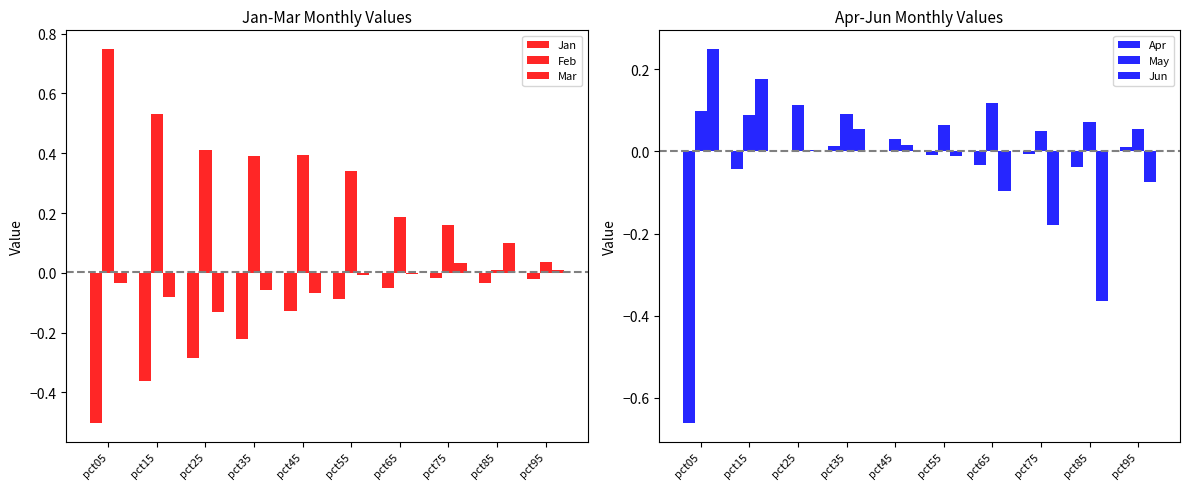

Reading right to left, transcribe all the data shown in this chart.

Jan: pct95=-0.0	pct85=-0.0	pct75=-0.0	pct65=-0.1	pct55=-0.1	pct45=-0.1	pct35=-0.2	pct25=-0.3	pct15=-0.4	pct05=-0.5
Feb: pct95=0.0	pct85=0.0	pct75=0.2	pct65=0.2	pct55=0.3	pct45=0.4	pct35=0.4	pct25=0.4	pct15=0.5	pct05=0.7
Mar: pct95=0.0	pct85=0.1	pct75=0.0	pct65=-0.0	pct55=-0.0	pct45=-0.1	pct35=-0.1	pct25=-0.1	pct15=-0.1	pct05=-0.0
Apr: pct95=0.0	pct85=-0.0	pct75=-0.0	pct65=-0.0	pct55=-0.0	pct45=0.0	pct35=0.0	pct25=0.0	pct15=-0.0	pct05=-0.7
May: pct95=0.1	pct85=0.1	pct75=0.1	pct65=0.1	pct55=0.1	pct45=0.0	pct35=0.1	pct25=0.1	pct15=0.1	pct05=0.1
Jun: pct95=-0.1	pct85=-0.4	pct75=-0.2	pct65=-0.1	pct55=-0.0	pct45=0.0	pct35=0.1	pct25=0.0	pct15=0.2	pct05=0.2